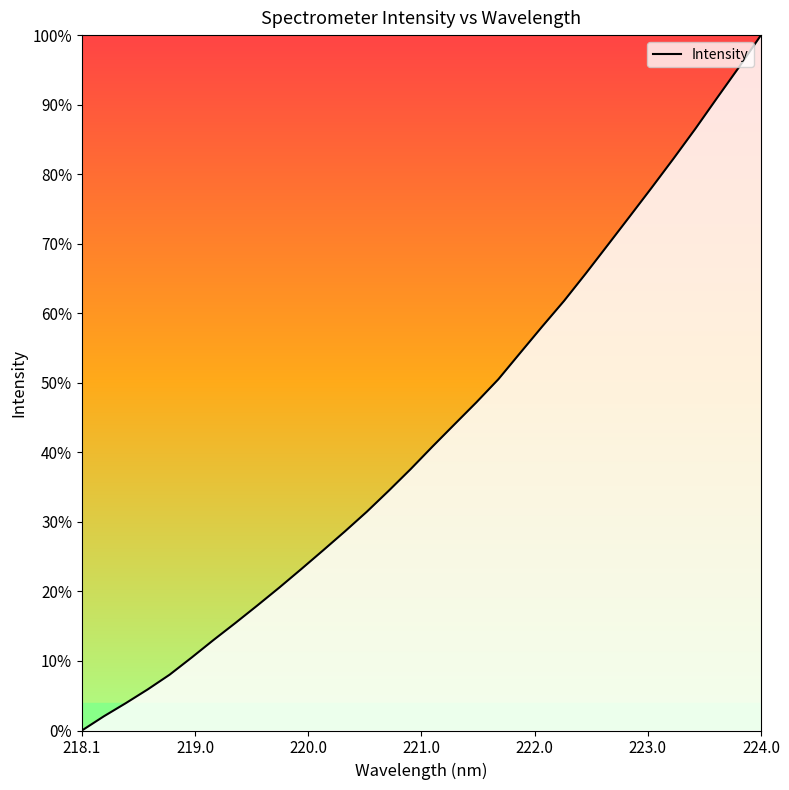

True or false: there are more than 1 points higher than both neighbors.

False